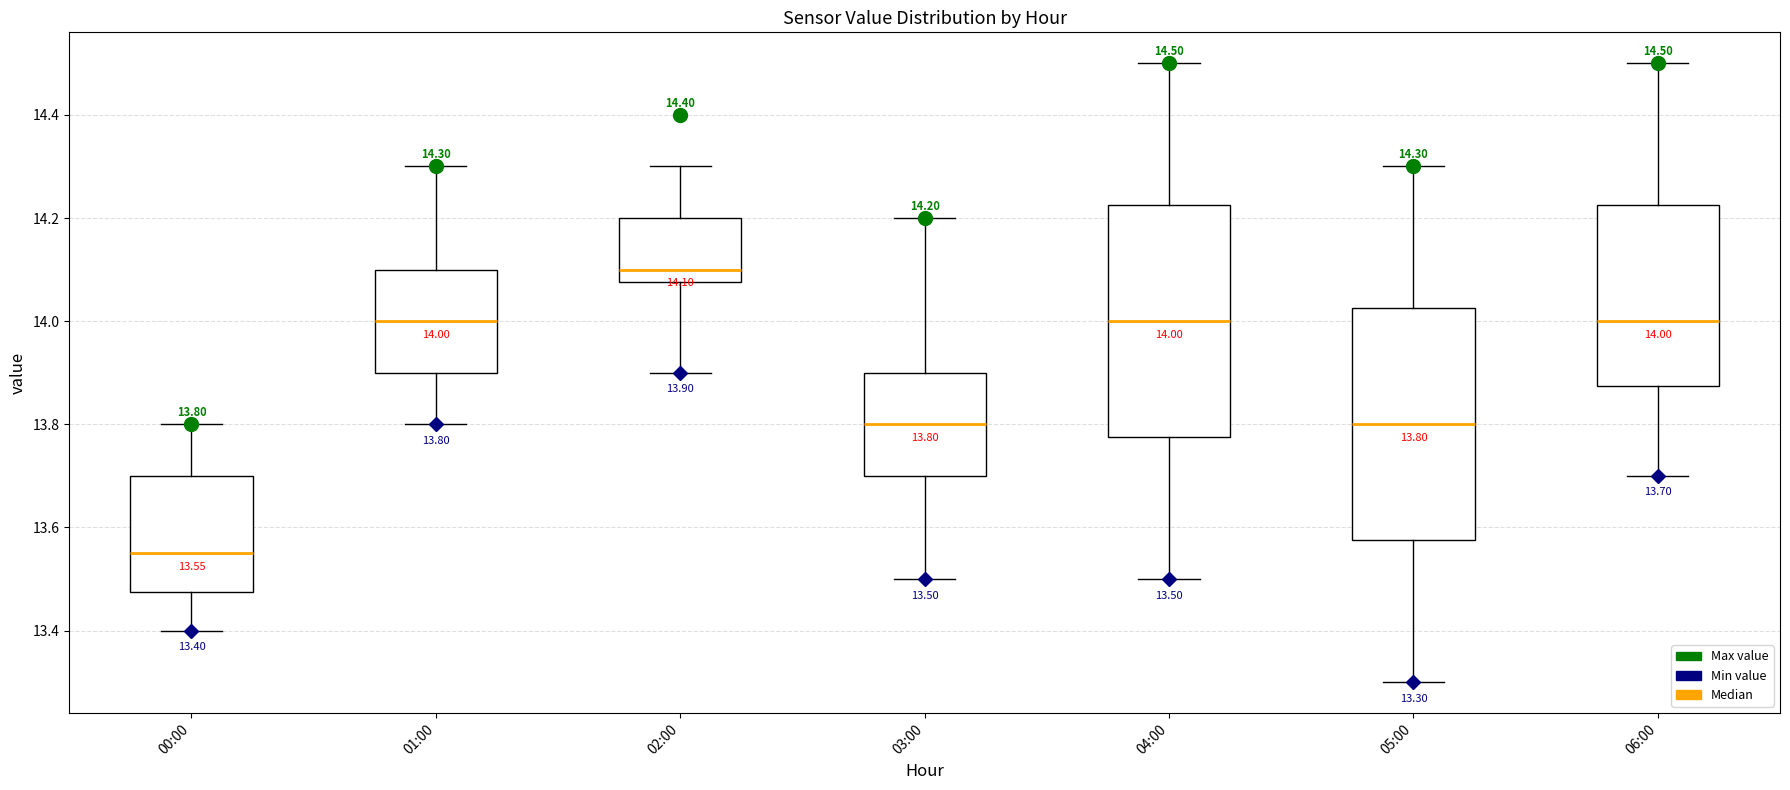

Which box has the lowest median line?

00:00